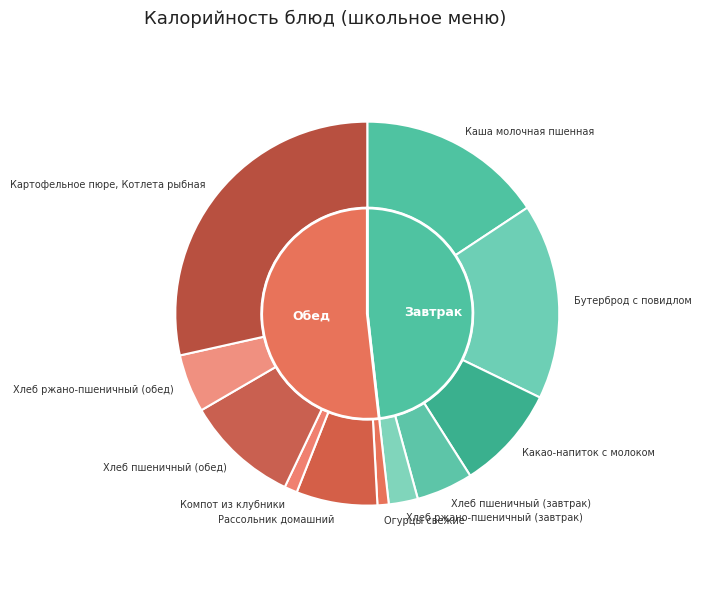

Which slice is the largest?

Картофельное пюре, Котлета рыбная